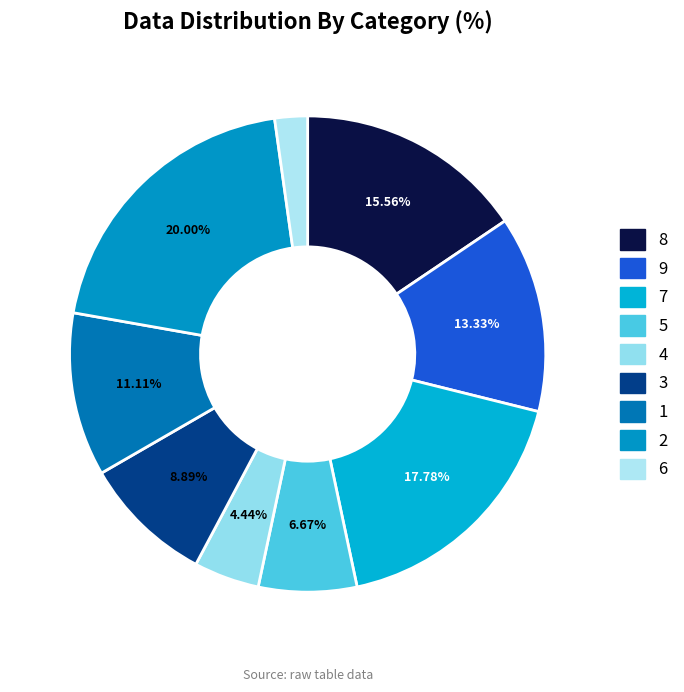

Approximately how many times larger is the value at 8 compared to 3?

1.8